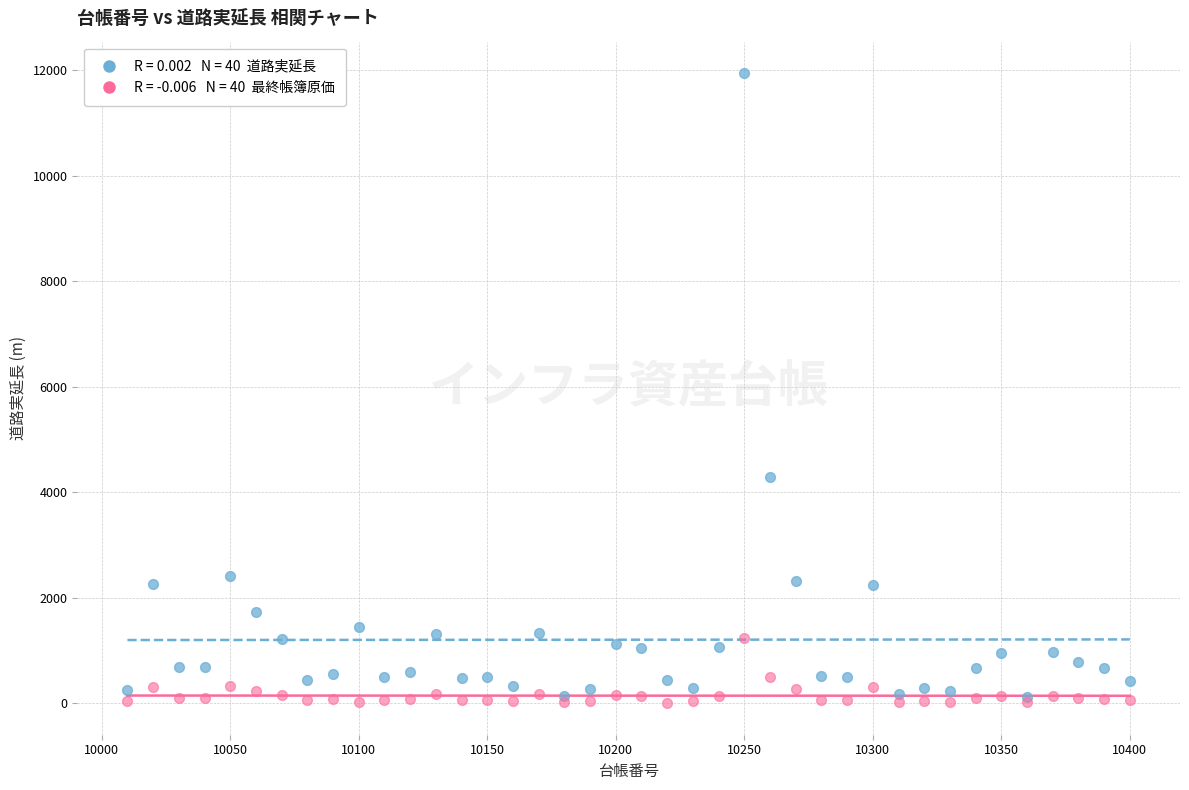

Across all series, what Y value is closest to 5973?

4284.0